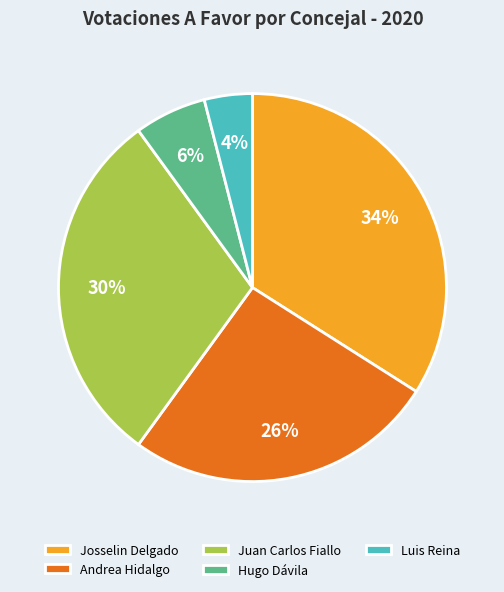

Combined, do Hugo Dávila and Josselin Delgado account for over 50%?

No